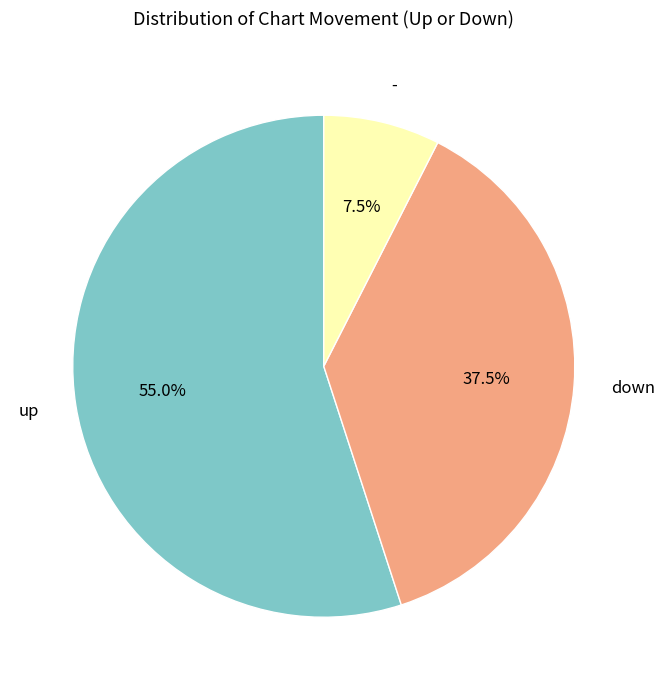

To the nearest percent, what percentage of the pie is up?

55%